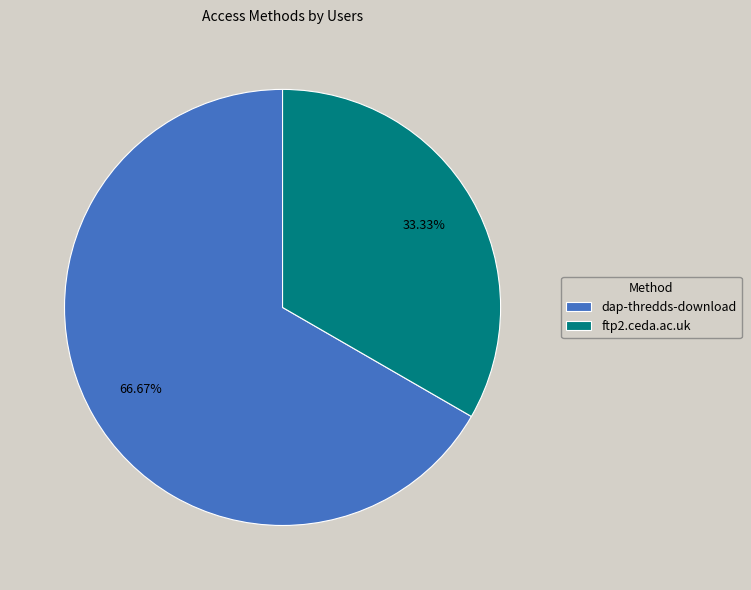

Does dap-thredds-download account for over 50% of the chart?

Yes